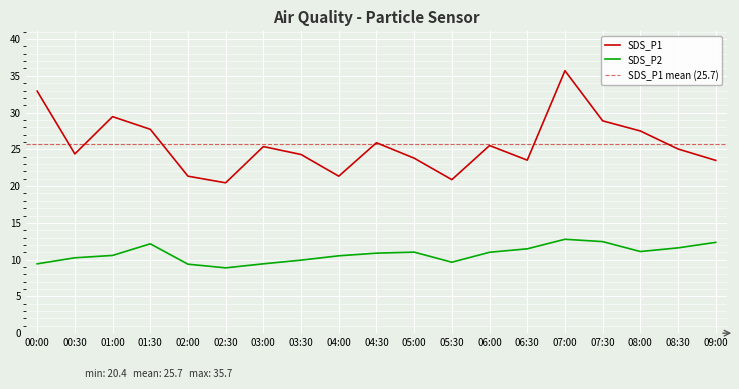

How many values in the SDS_P1 series are below 25?

9